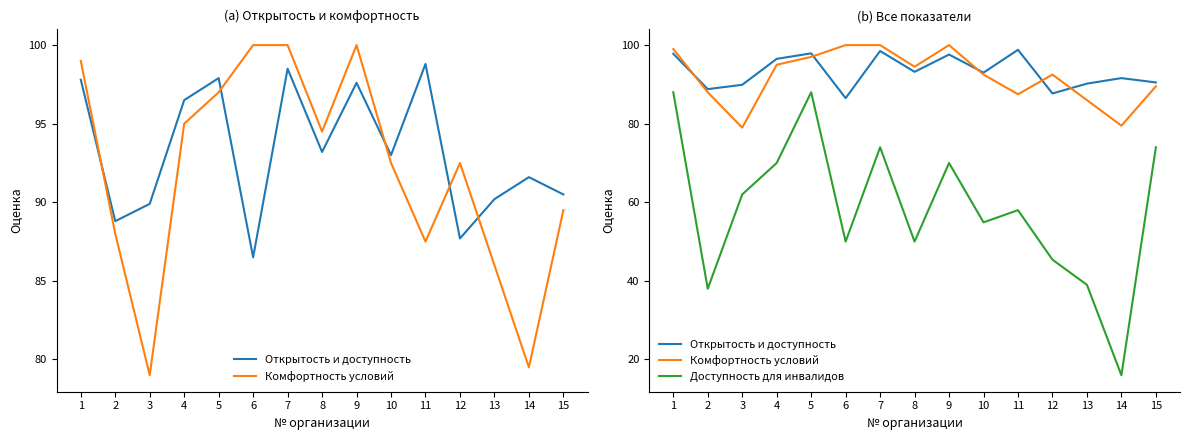

True or false: Комфортность условий has a value of 79.0 at 3.

True